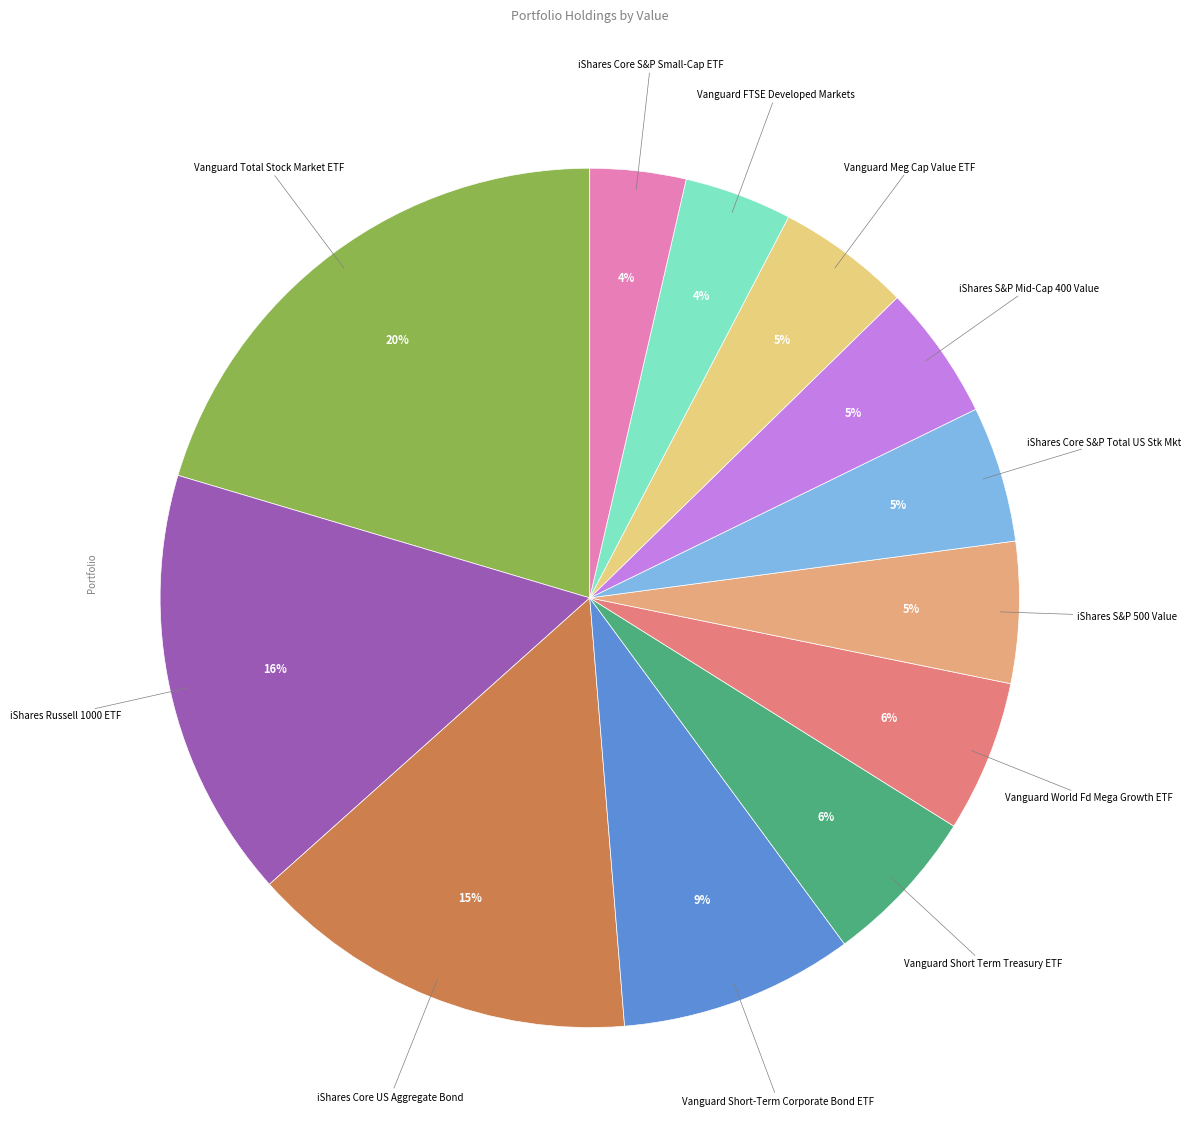

Which slice is the smallest?

iShares Core S&P Small-Cap ETF